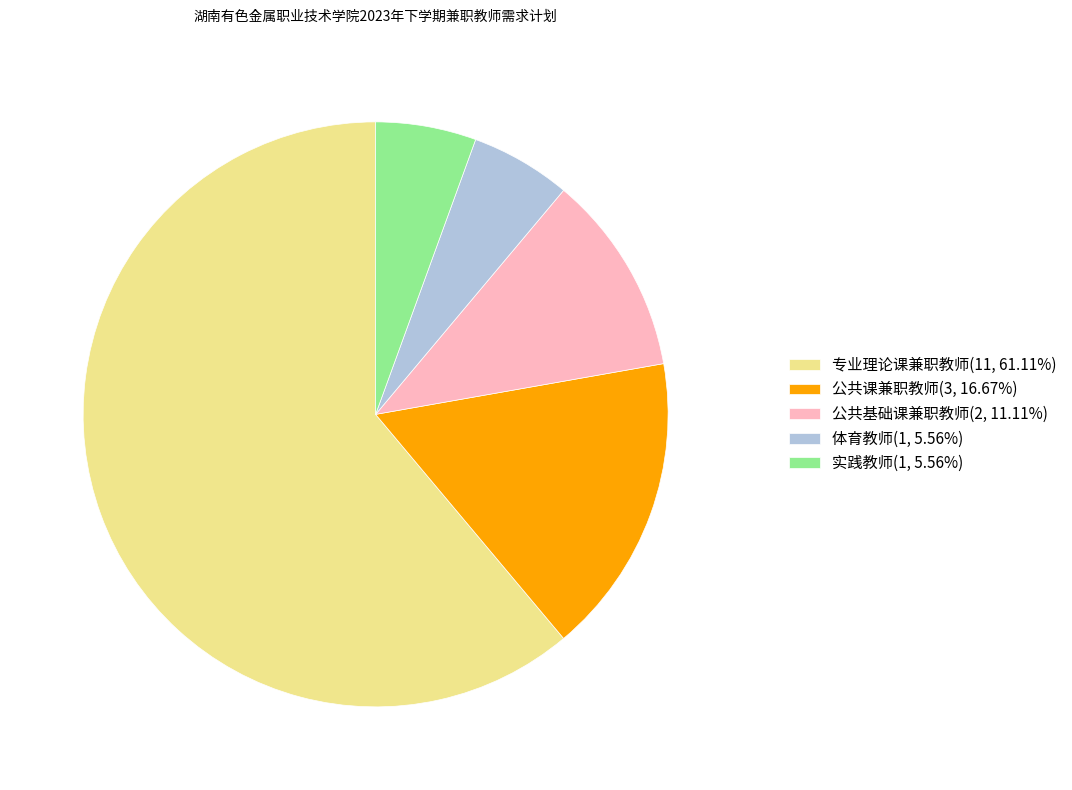

Is there any slice that represents more than half of the pie?

Yes